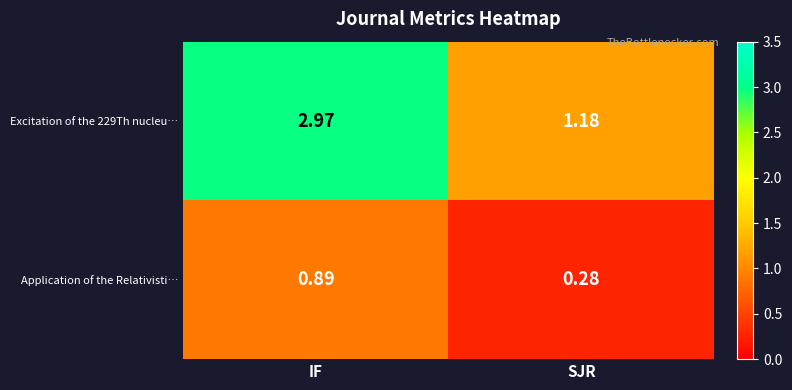

Where is Excitation of the 229Th nucleu… nearest to the value 2?

SJR